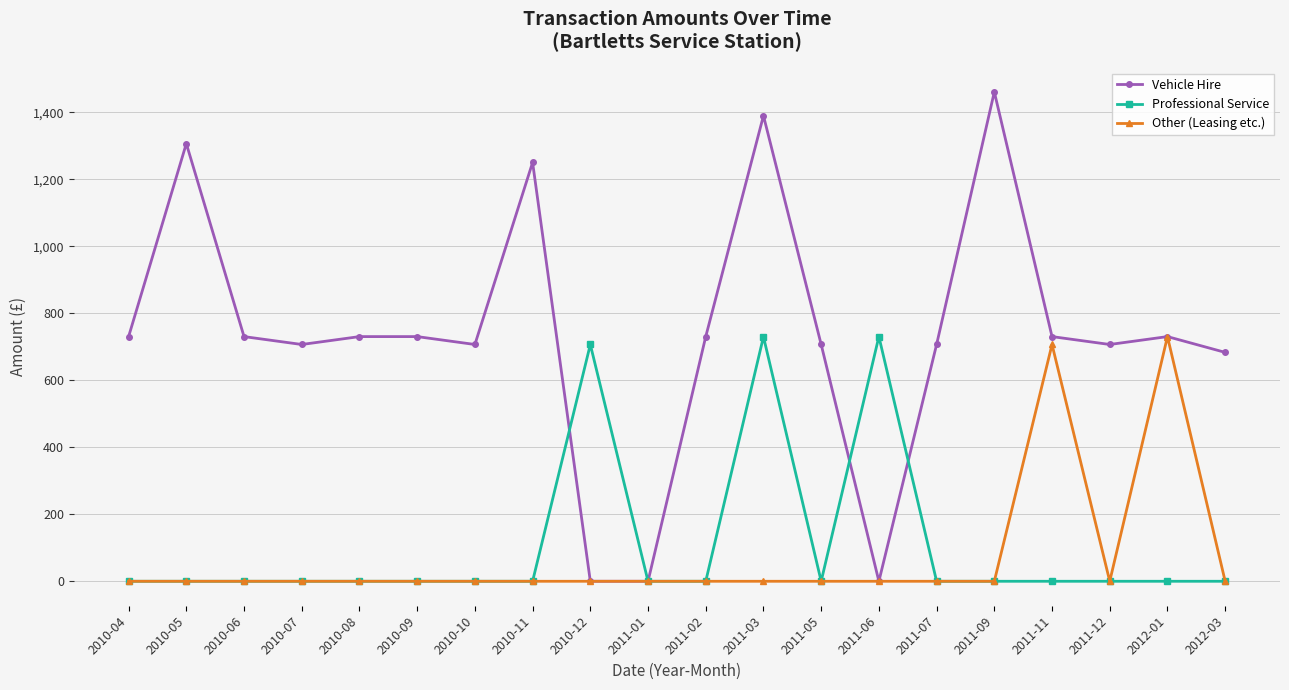

Does the chart display data point markers on the line(s)?

Yes